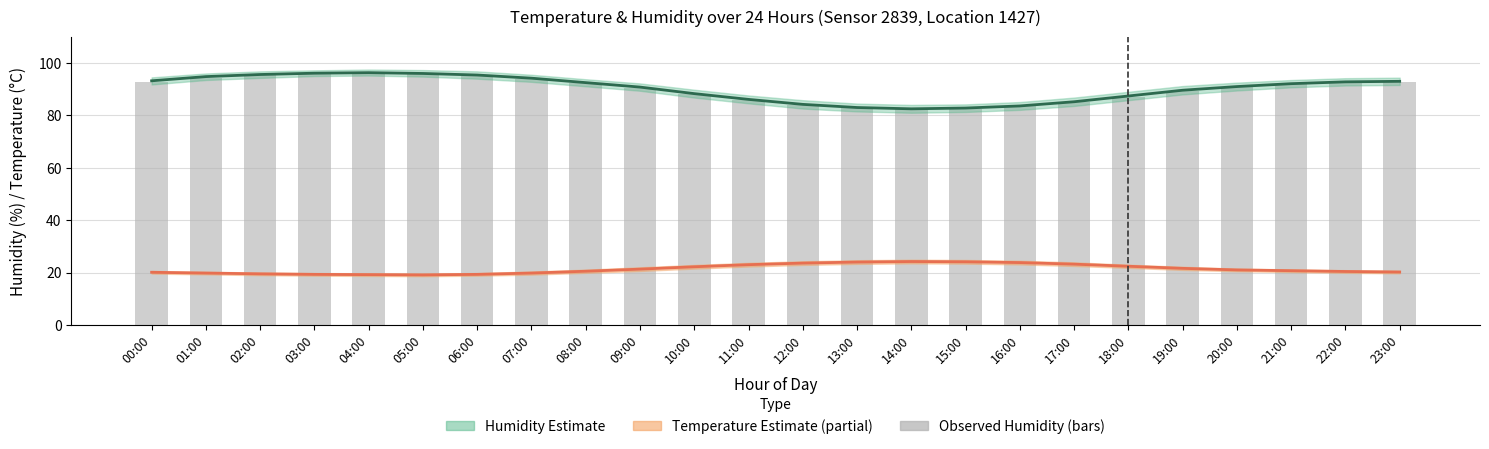

Reading left to right, extract all data points from this chart.

Humidity Mean: 93.2	94.8	95.6	96.1	96.3	96.0	95.4	94.2	92.5	90.8	88.3	86.1	84.2	83.0	82.5	82.8	83.6	85.2	87.4	89.6	91.0	92.1	92.8	93.0
Temperature Mean: 20.1	19.8	19.5	19.3	19.2	19.1	19.3	19.8	20.5	21.3	22.2	23.0	23.6	24.0	24.2	24.1	23.8	23.2	22.4	21.6	21.0	20.7	20.4	20.2
Observed Humidity: 92.8	94.3	95.8	96.0	96.4	95.9	95.2	94.0	92.3	90.5	88.0	85.8	83.9	82.8	82.3	82.6	83.4	85.0	87.2	89.4	90.8	91.9	92.6	92.9